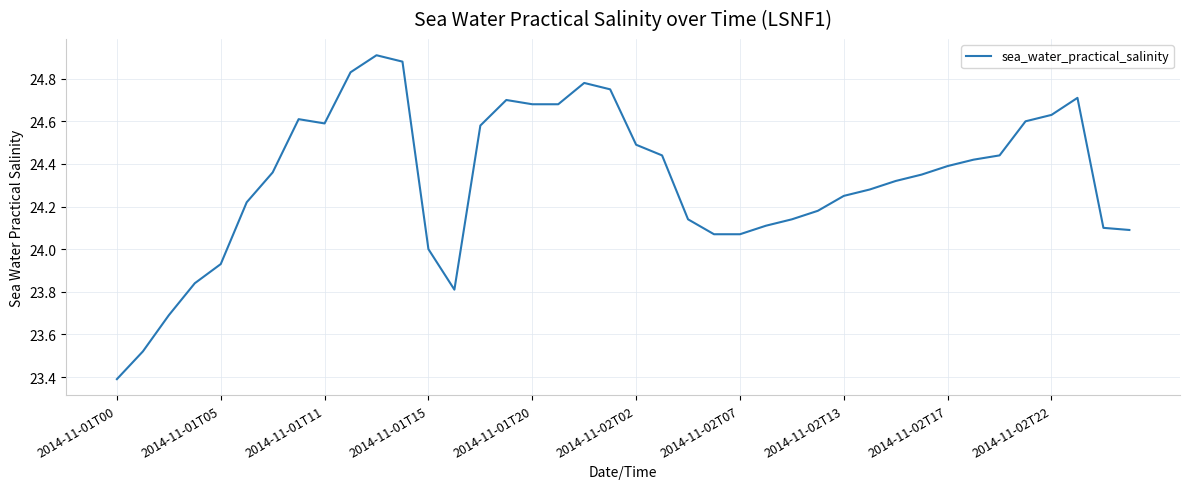

What is the difference between the maximum and minimum values?

1.5